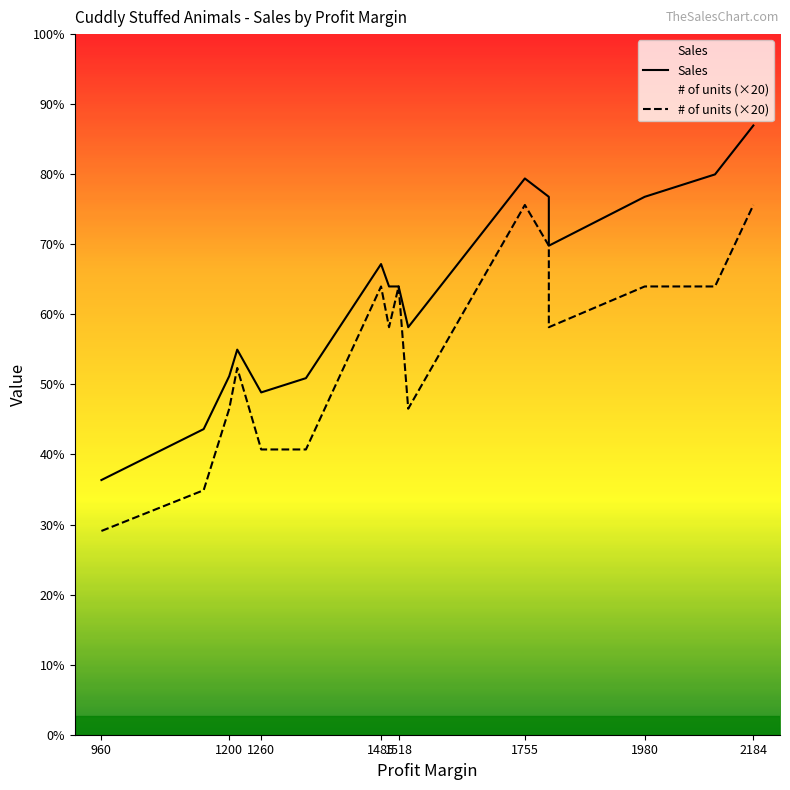

Is the value of Sales at 1260 greater than the value of # of units (×20) at 1260?

Yes